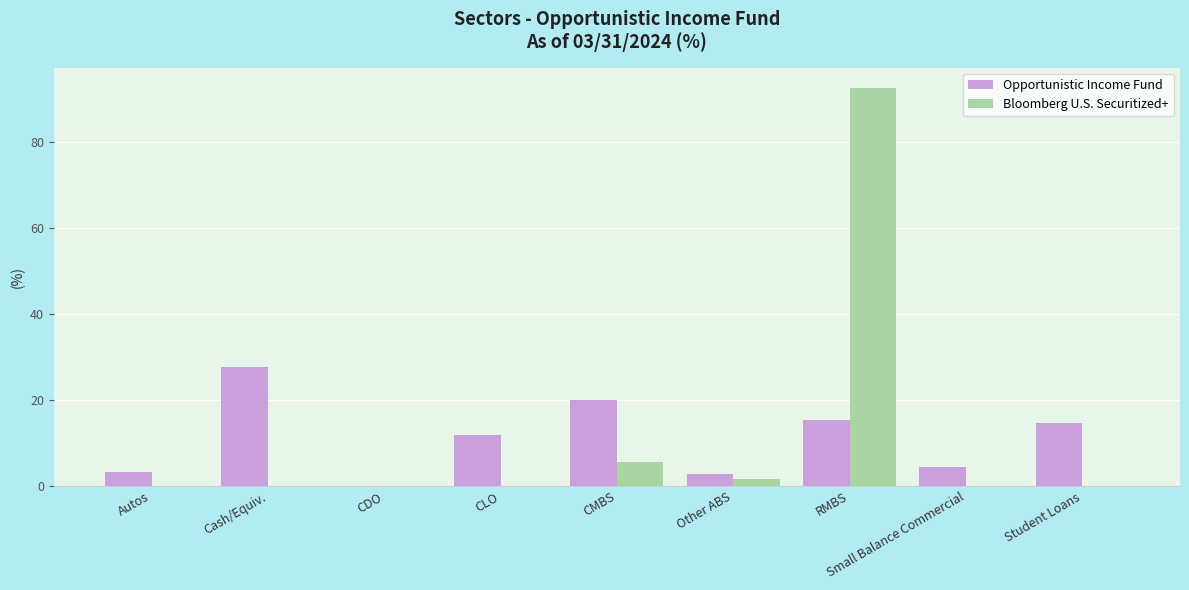

Read the Opportunistic Income Fund value at CMBS.

20.0